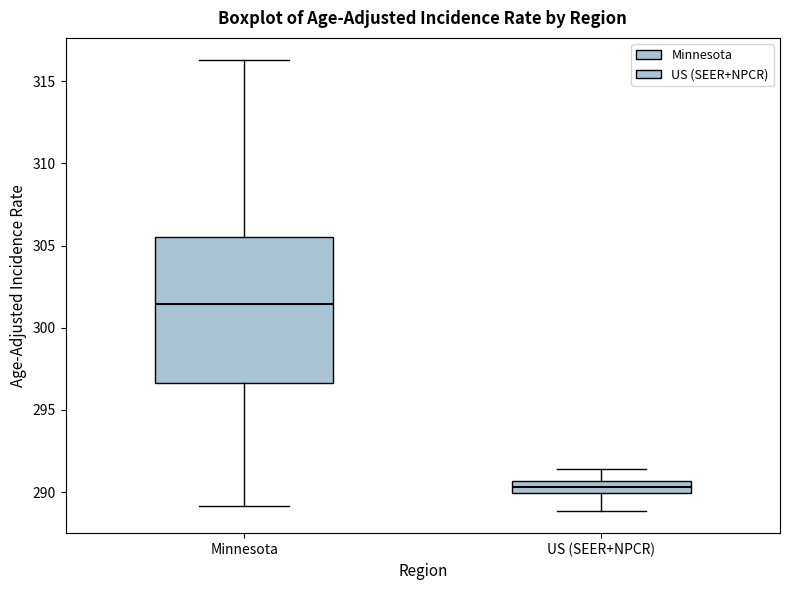

Which box has the highest median line?

Minnesota